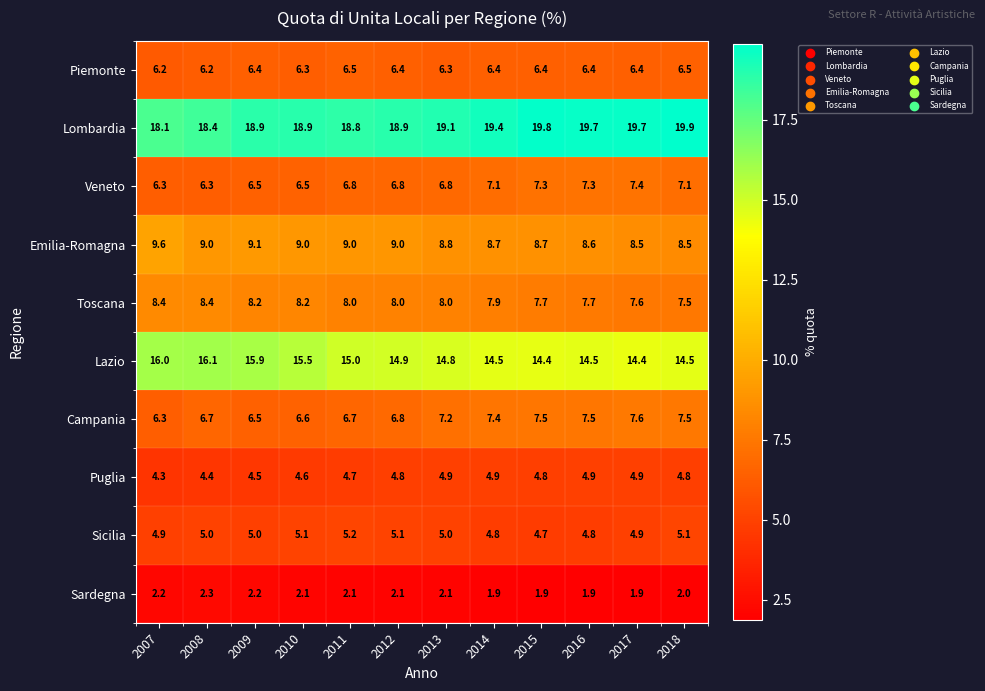

Rank the series by their maximum value, from highest to lowest.

Lombardia, Lazio, Emilia-Romagna, Toscana, Campania, Veneto, Piemonte, Sicilia, Puglia, Sardegna